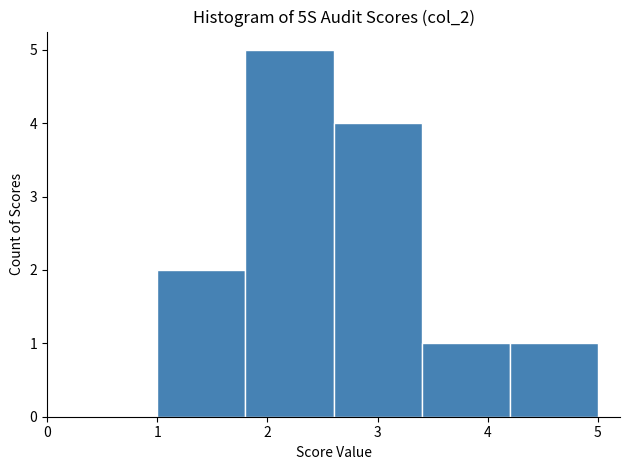

What is the height of the bar covering 1.8 to 2.6 on the x-axis? The values are not printed on the chart, so give them approximately, as read against the axis.

5